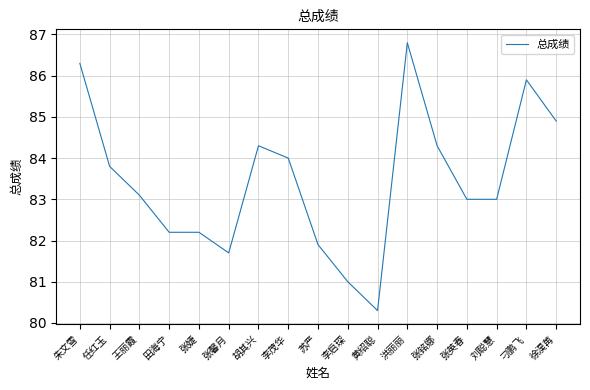

What is the value of the 9th point from the left?

81.9